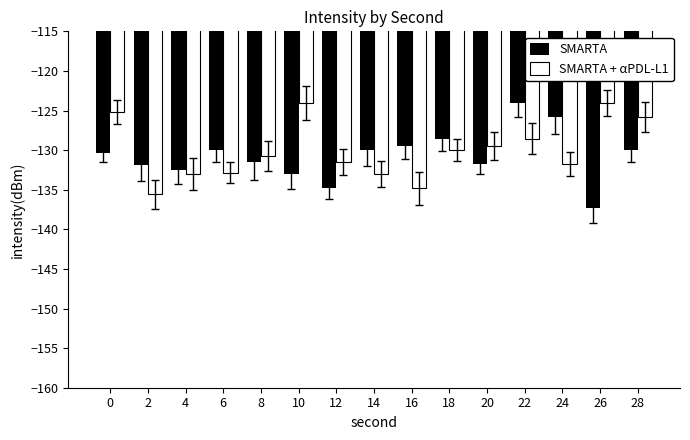

Is the value of SMARTA + αPDL-L1 at 18 greater than the value of SMARTA at 8?

Yes